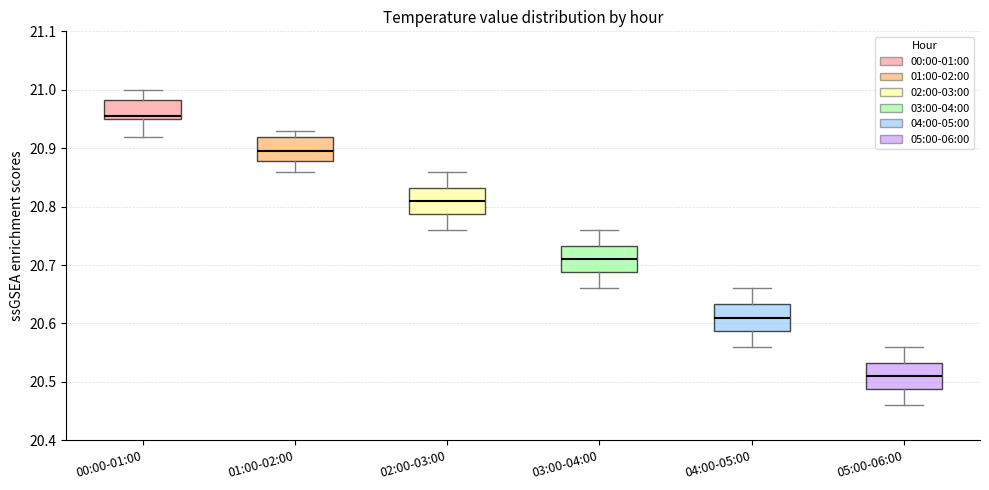

Which box has the highest median line?

00:00-01:00